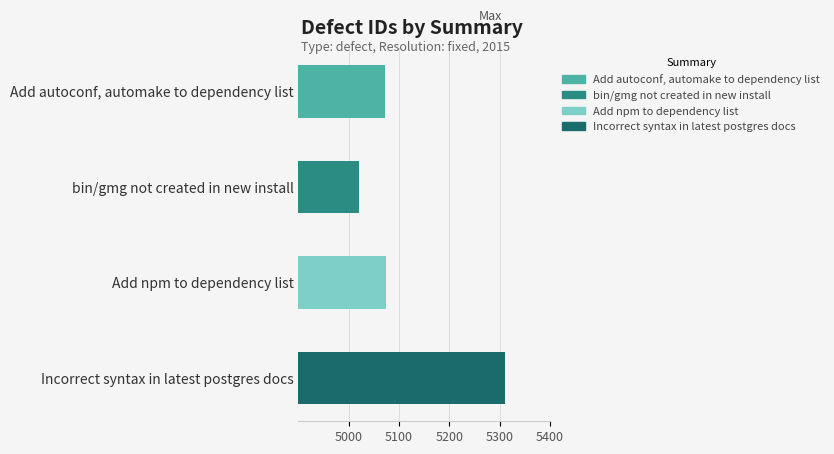

Rank the categories by value from highest to lowest.

Incorrect syntax in latest postgres docs, Add npm to dependency list, Add autoconf, automake to dependency list, bin/gmg not created in new install